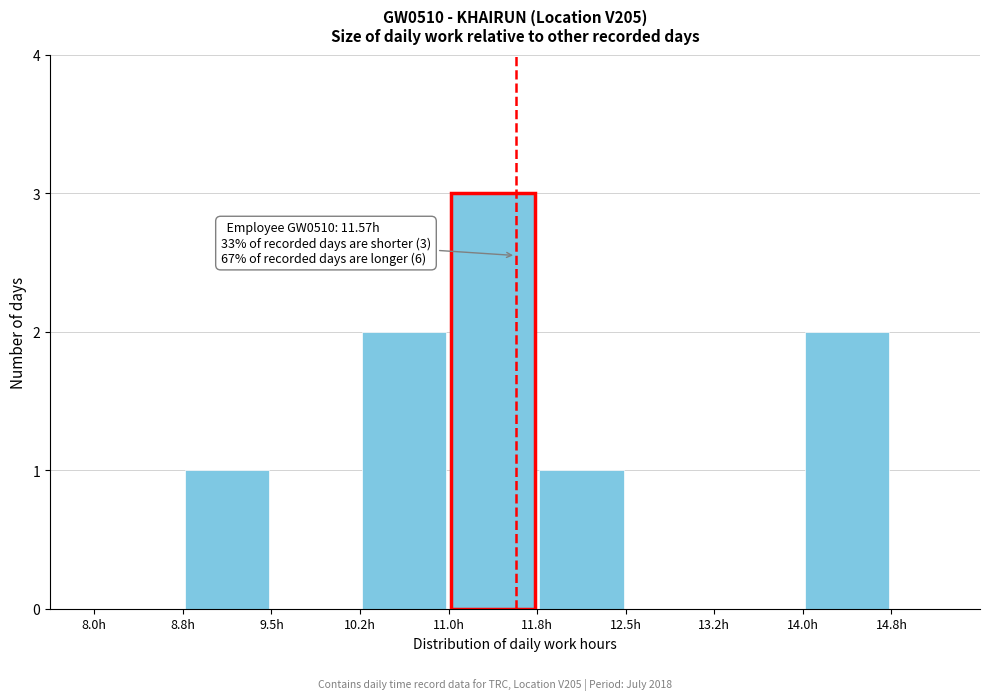

Over which range of the x-axis is the bar tallest?

11.00 to 11.75